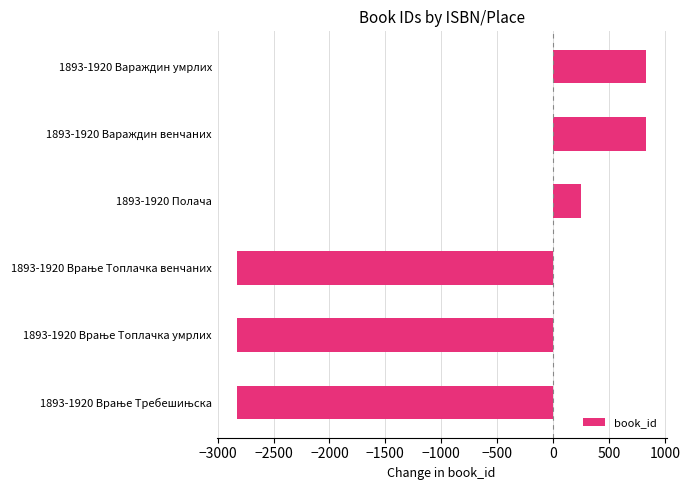

Is it true that the value at 1893-1920 Полача is 251?

True